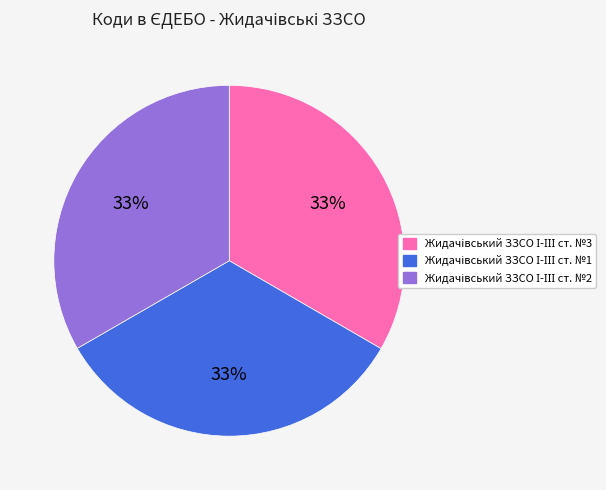

Count the number of slices in the pie.

3